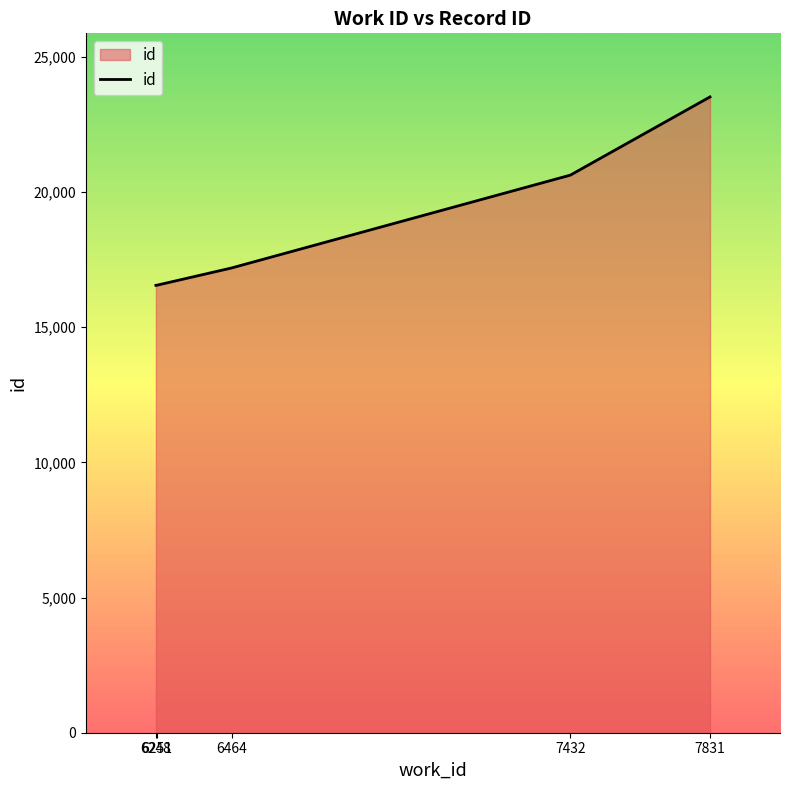

What is the ratio of the value at 6464 to the value at 7831?

0.7